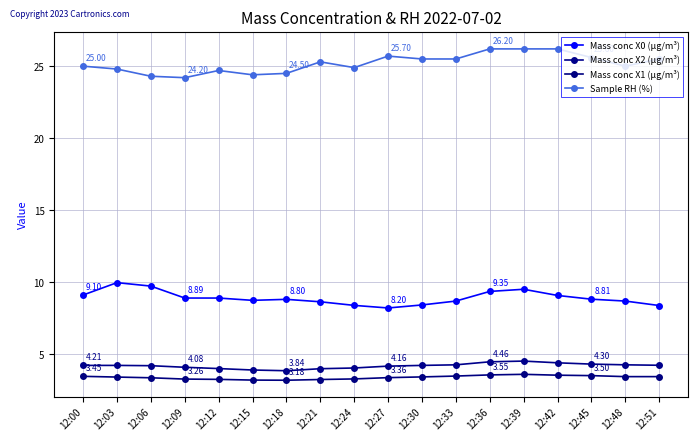

What is the difference between the highest and lowest values at 12:30?

22.1